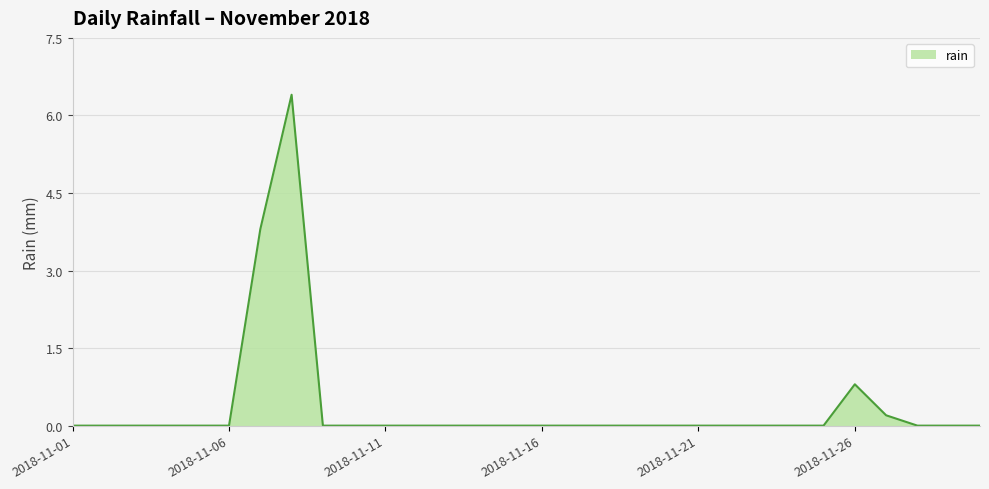

What is the difference between the maximum and minimum values?

6.4